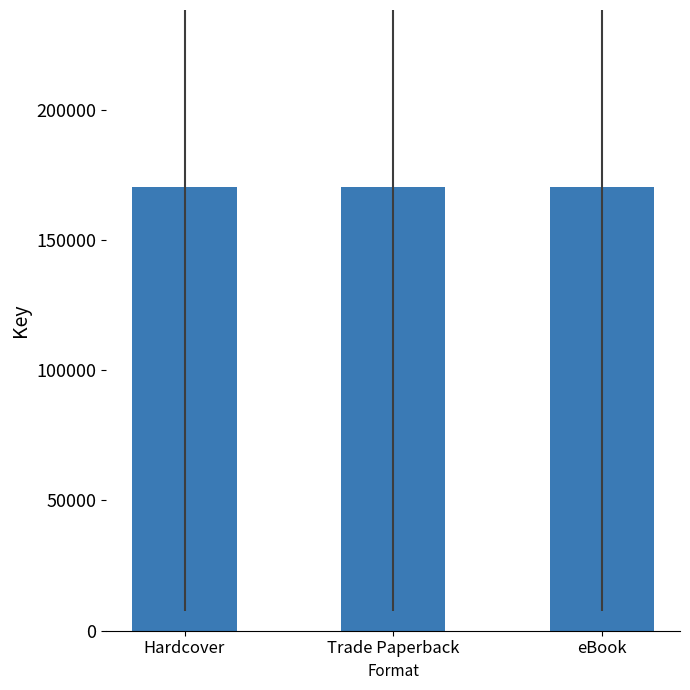

The value at 3 is 11475. True or false?

False